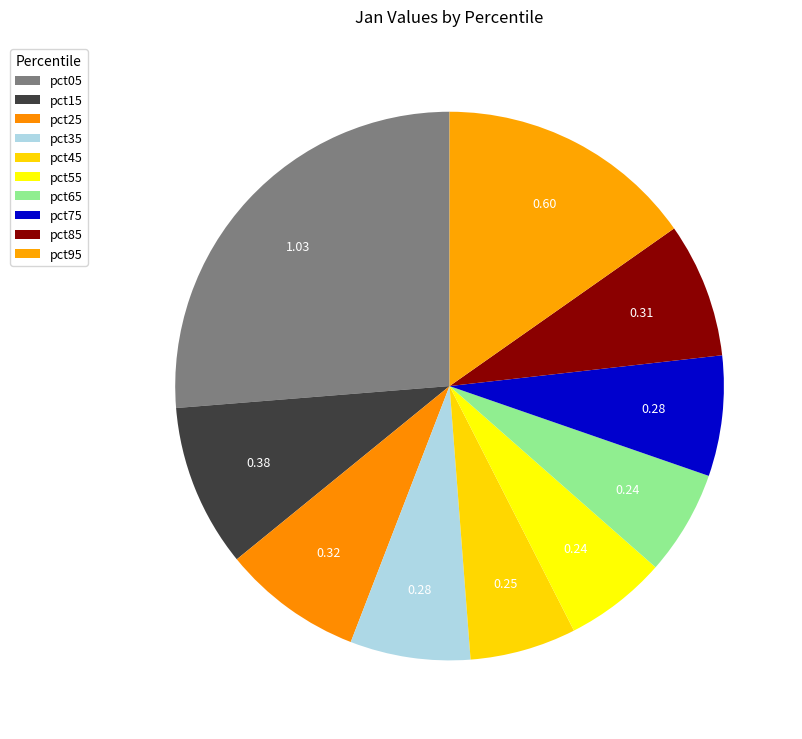

What is the largest slice in the pie chart?

pct05